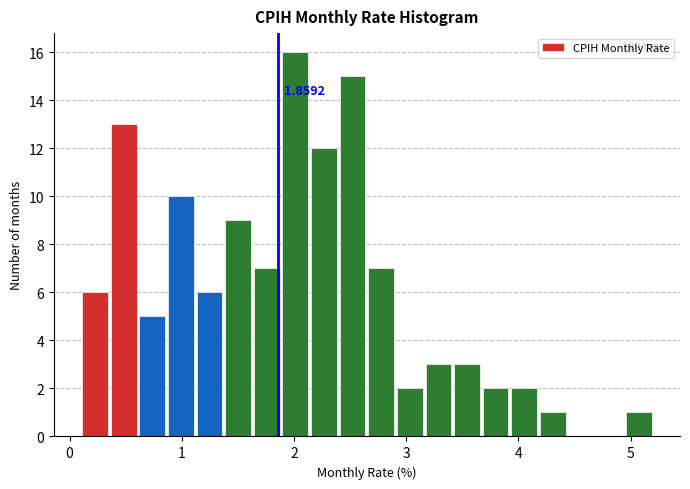

Around what value on the x-axis is the tallest bar? Give the approximate position of its centre, as read against the axis.

2.0